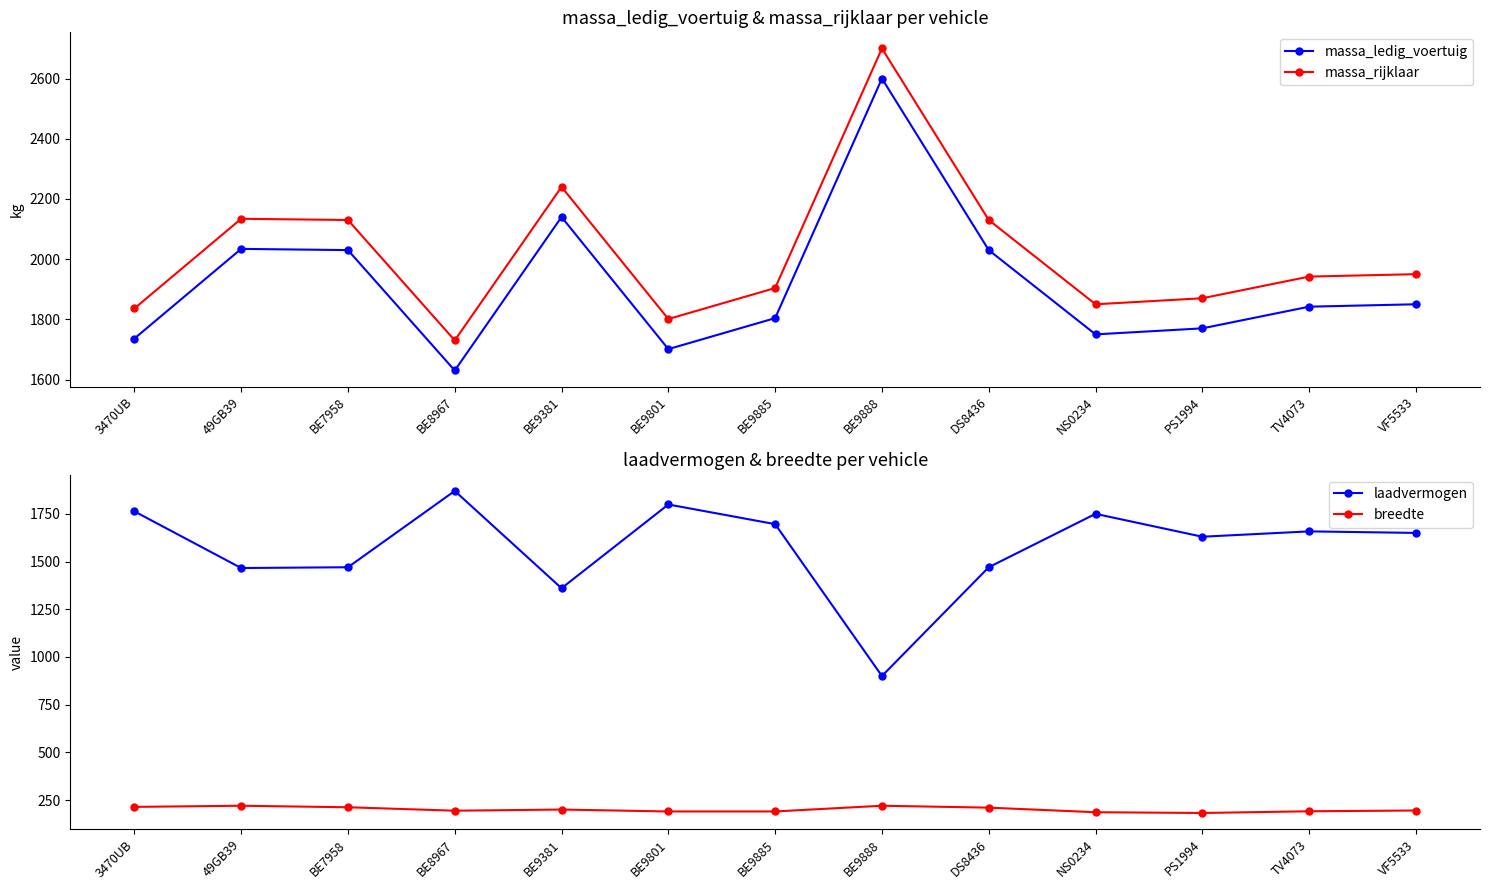

What is the minimum value shown in the chart?

182